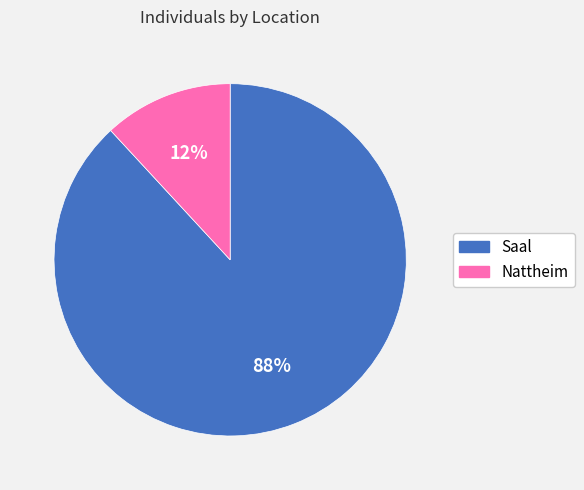

Between Nattheim and Saal, which is larger?

Saal